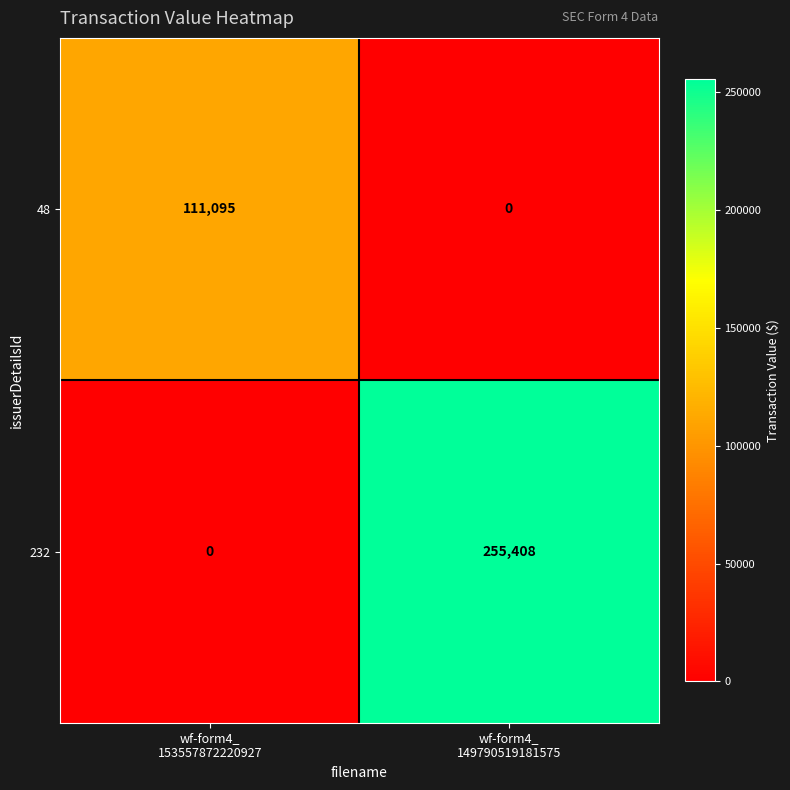

Which category has the highest value across all series?

wf-form4_
149790519181575